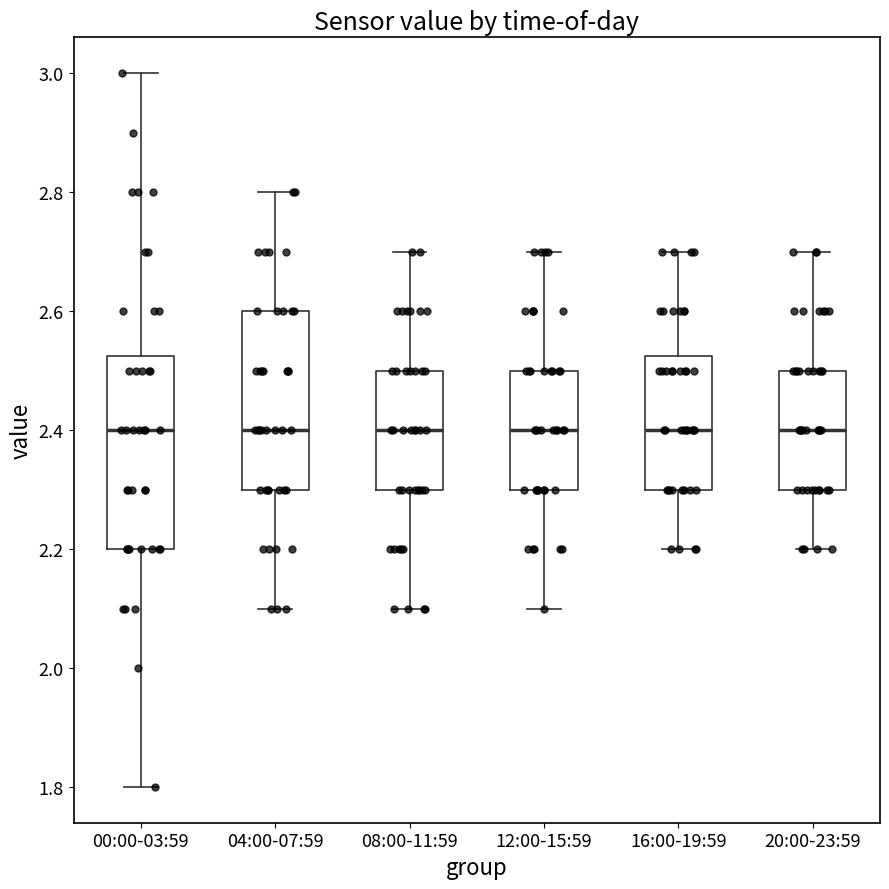

Which box is the tallest, from its lower edge to its upper edge?

00:00-03:59